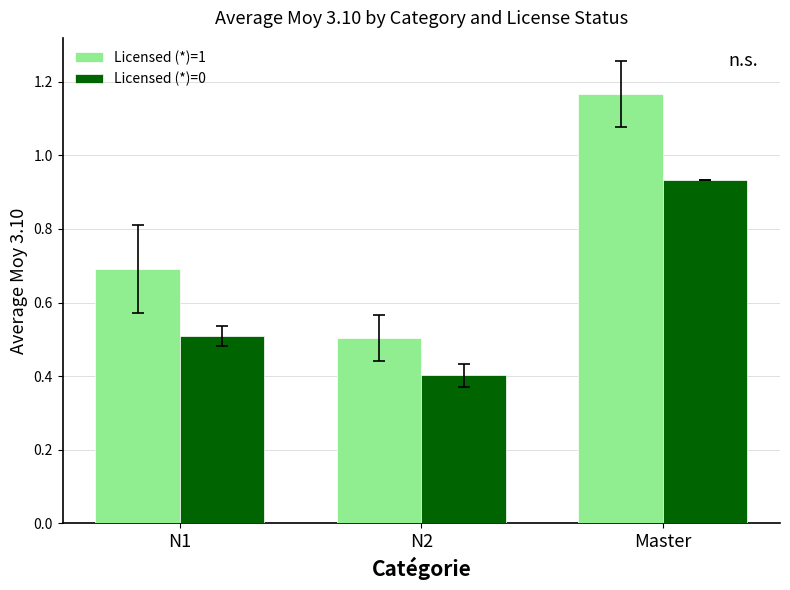

Which label corresponds to the smallest value in the chart?

N2